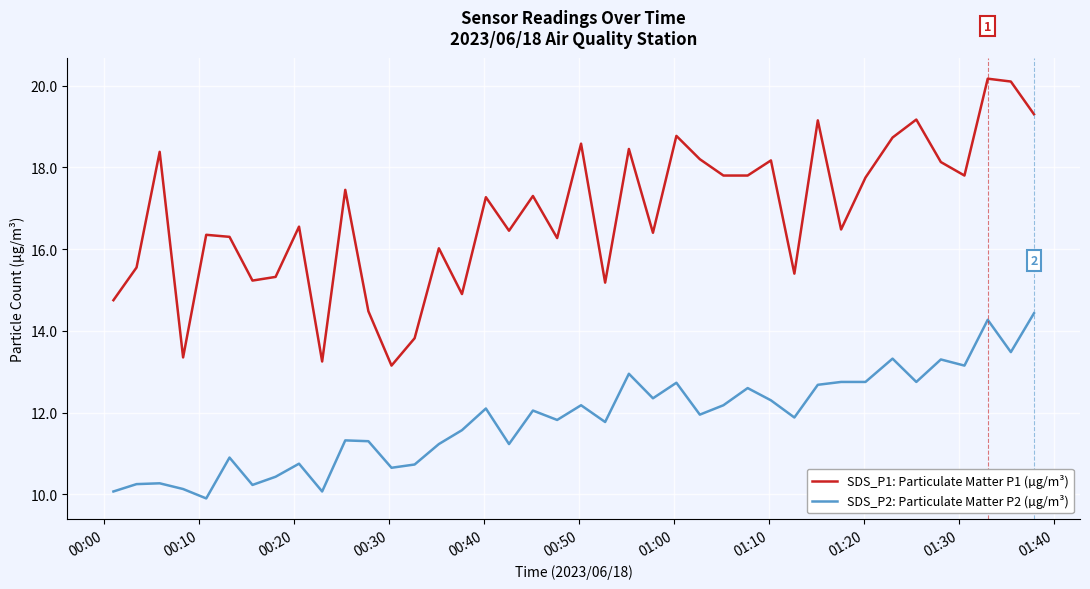

Rank the series by their average value, from lowest to highest.

SDS_P2: Particulate Matter P2 (µg/m³), SDS_P1: Particulate Matter P1 (µg/m³)